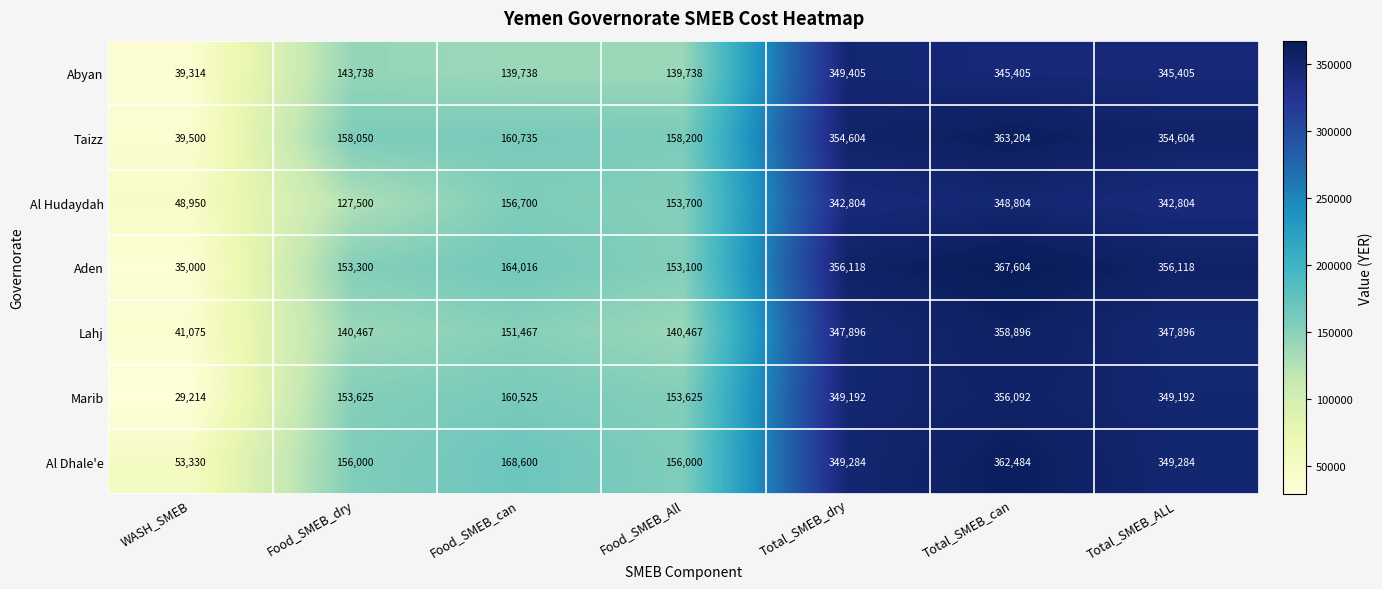

What is the difference between the highest and lowest values at WASH_SMEB?

24116